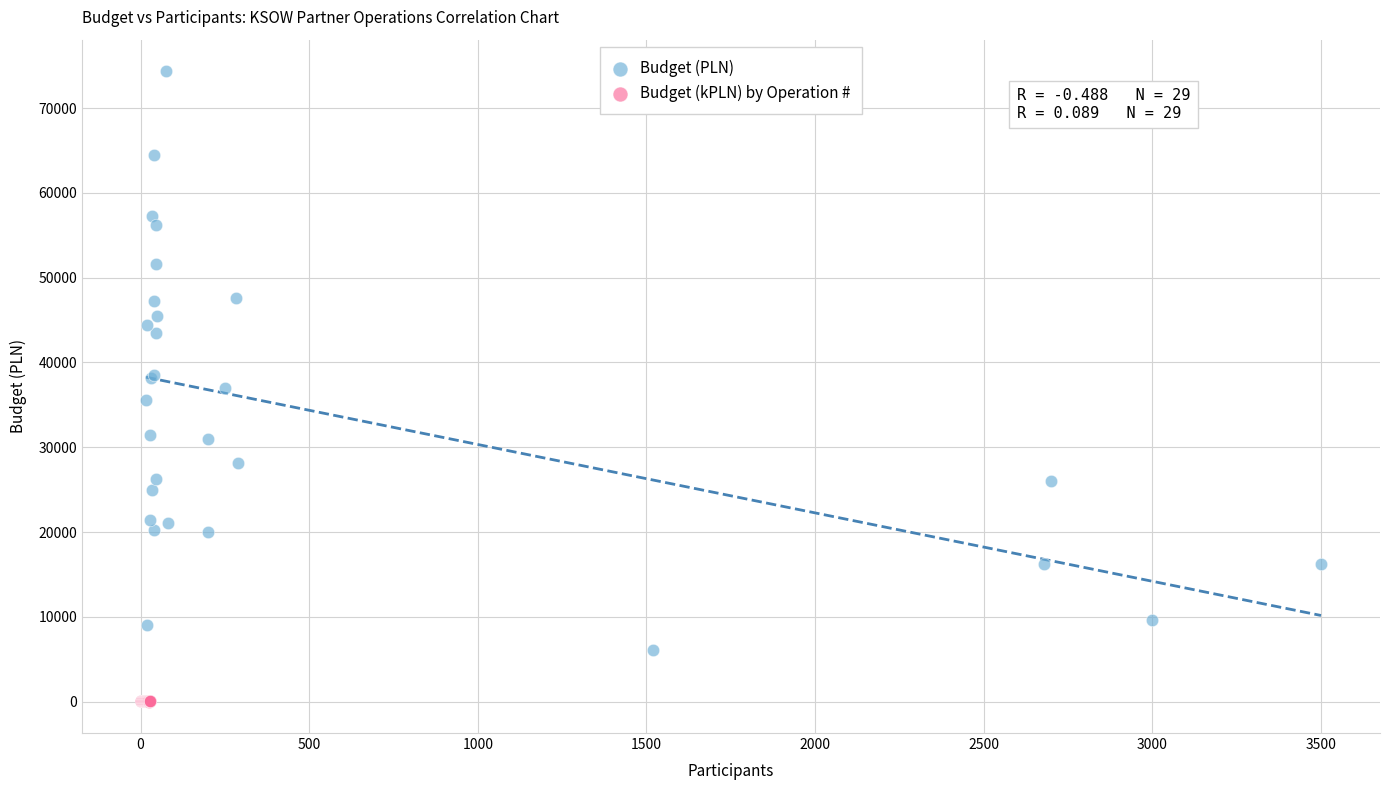

What are all the series names shown in the legend?

Budget (PLN), Budget (kPLN) by Operation #